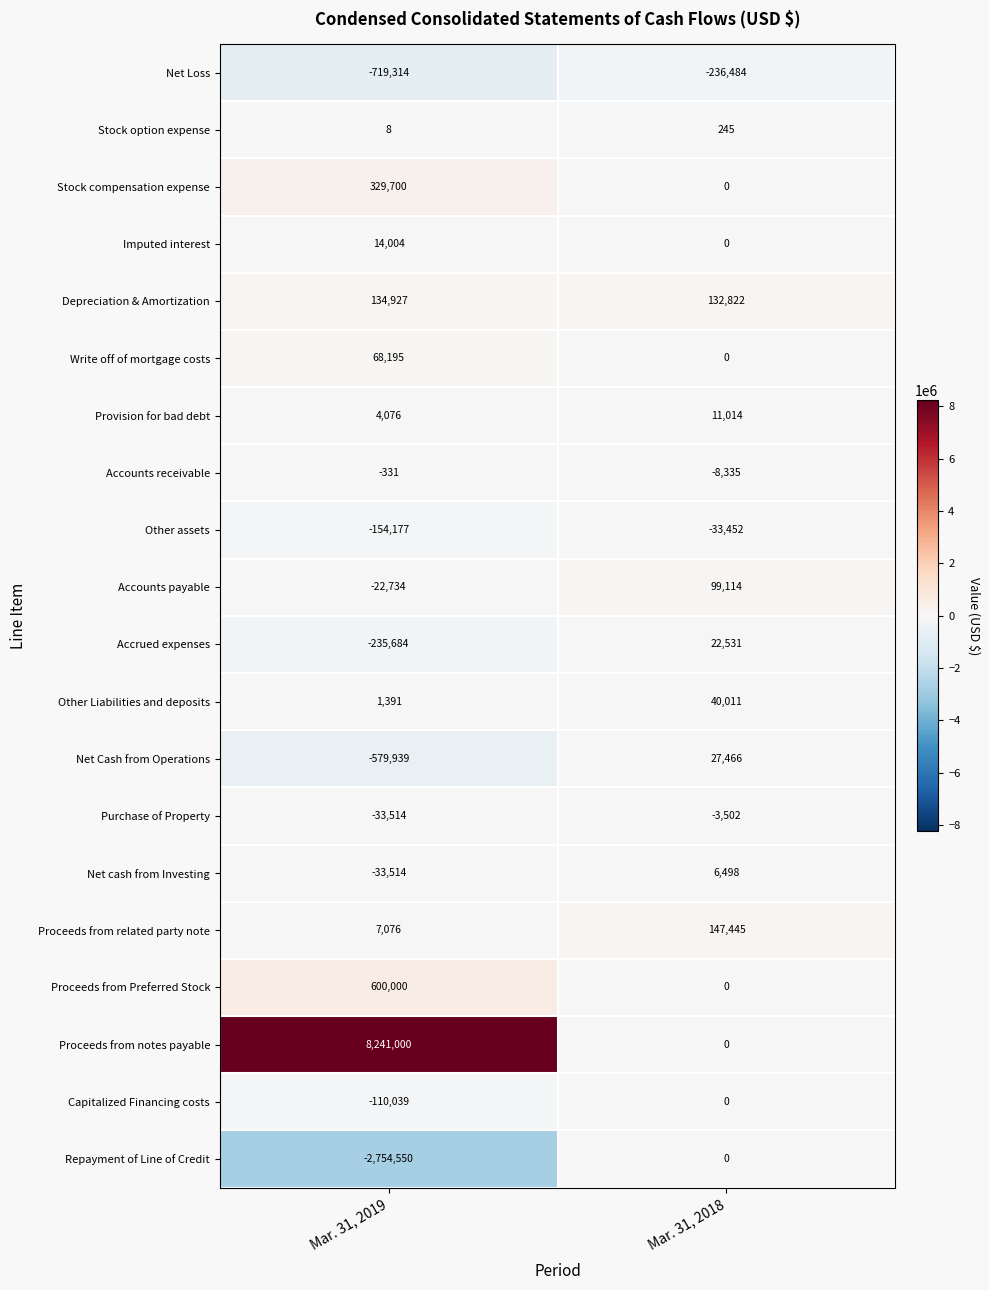

What is the total value across all series at Mar. 31, 2018?

205373